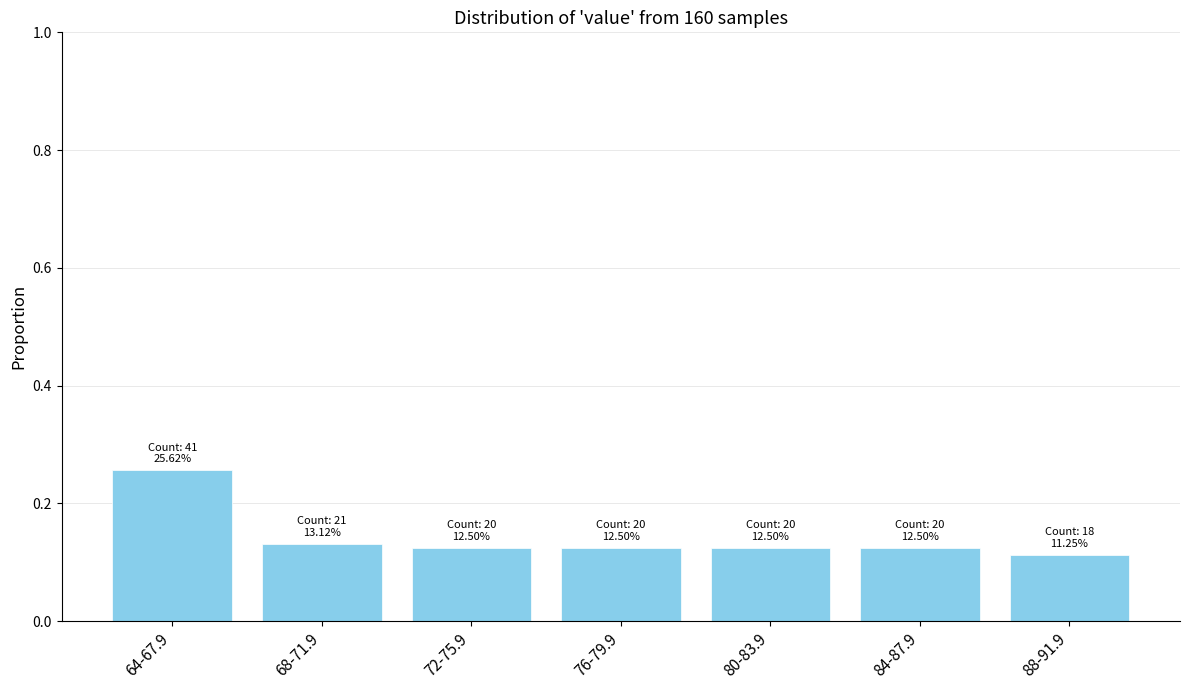

Count the values in the range 0 to 1.

7